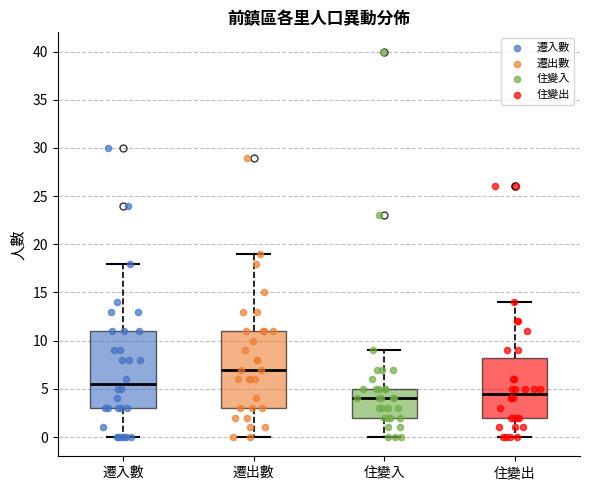

Reading left to right, transcribe this box plot: for each box, give where its median line is, the range the box spans, and where its two whiskers end, as read against the y-axis. The values are not printed on the chart, so give them approximately, as read against the axis.

遷入數: median 5.5, box 3.0 to 11.0, whiskers 0.0 to 18.0
遷出數: median 7.0, box 3.0 to 11.0, whiskers 0.0 to 19.0
住變入: median 4.0, box 2.0 to 5.0, whiskers 0.0 to 9.0
住變出: median 4.5, box 2.0 to 8.5, whiskers 0.0 to 14.0